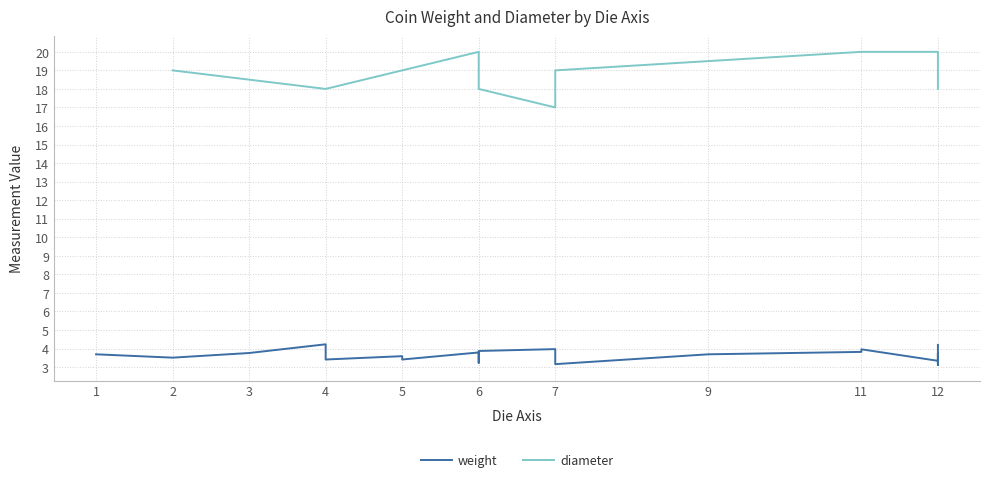

Does the chart have visible grid lines?

Yes